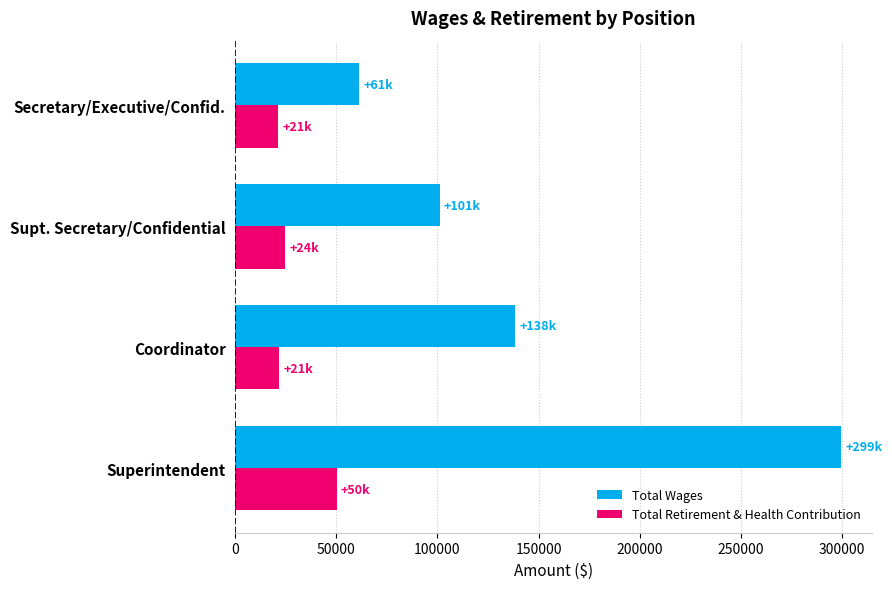

How many distinct data groups are displayed?

2